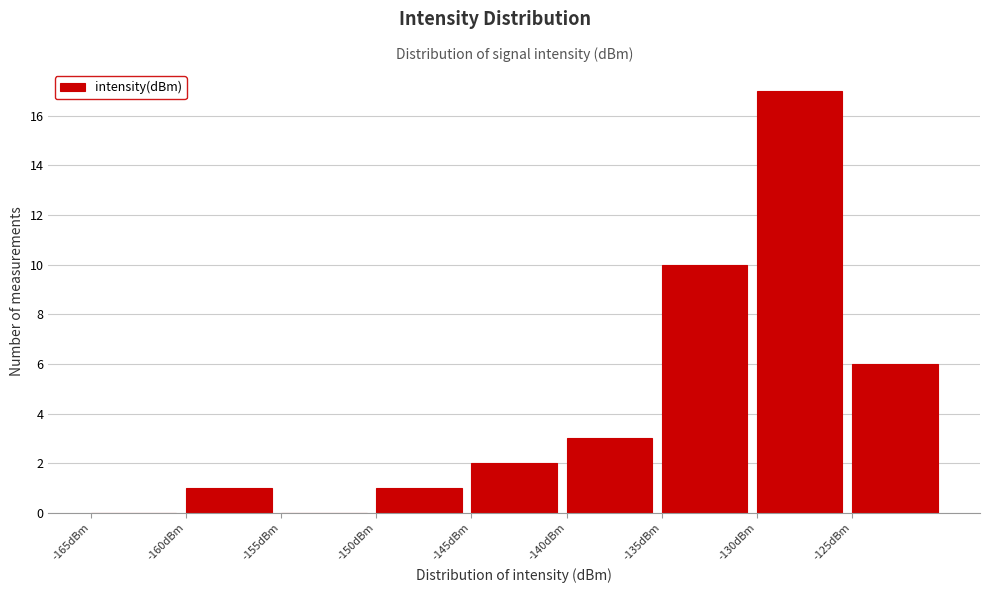

Reading left to right, list every bar in this chart as the range it spans on the x-axis followed by its height. The values are not printed on the chart, so give them approximately, as read against the axis.

-165 to -160: 0
-160 to -155: 1
-155 to -150: 0
-150 to -145: 1
-145 to -140: 2
-140 to -135: 3
-135 to -130: 10
-130 to -125: 17
-125 to -120: 6